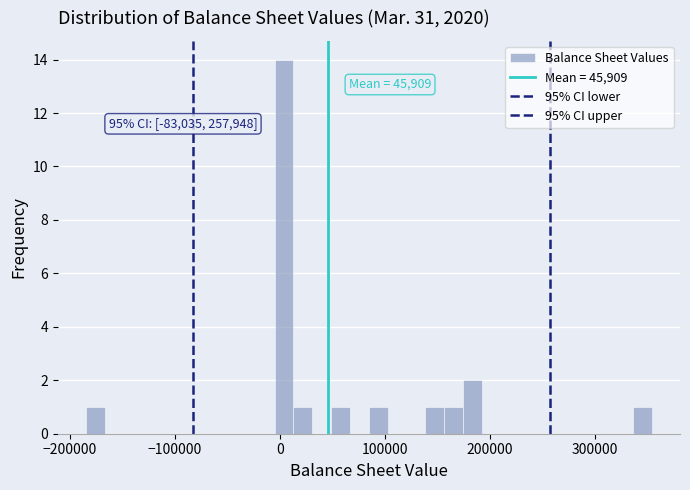

Around what value on the x-axis is the tallest bar? Give the approximate position of its centre, as read against the axis.

0